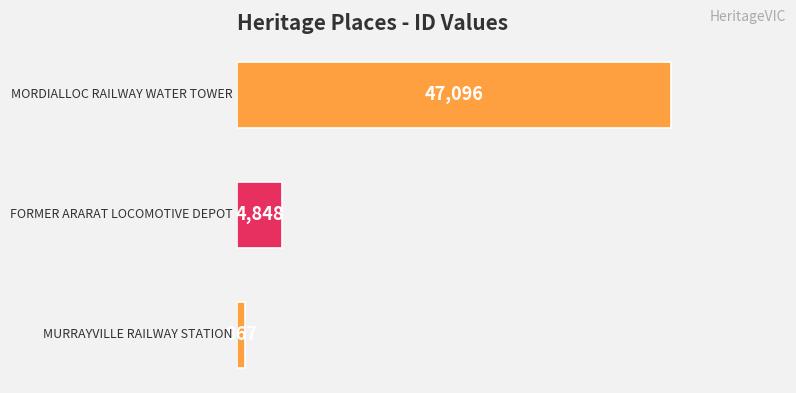

What is the average value?

17604